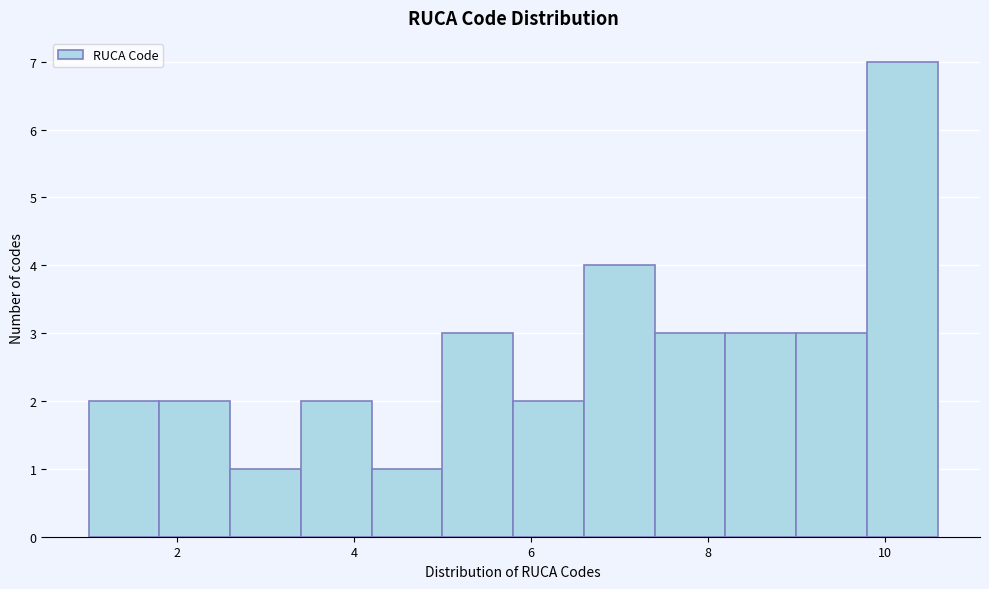

Reading left to right, list every bar in this chart as the range it spans on the x-axis followed by its height. The values are not printed on the chart, so give them approximately, as read against the axis.

1.0 to 1.8: 2
1.8 to 2.6: 2
2.6 to 3.4: 1
3.4 to 4.2: 2
4.2 to 5.0: 1
5.0 to 5.8: 3
5.8 to 6.6: 2
6.6 to 7.4: 4
7.4 to 8.2: 3
8.2 to 9.0: 3
9.0 to 9.8: 3
9.8 to 10.6: 7